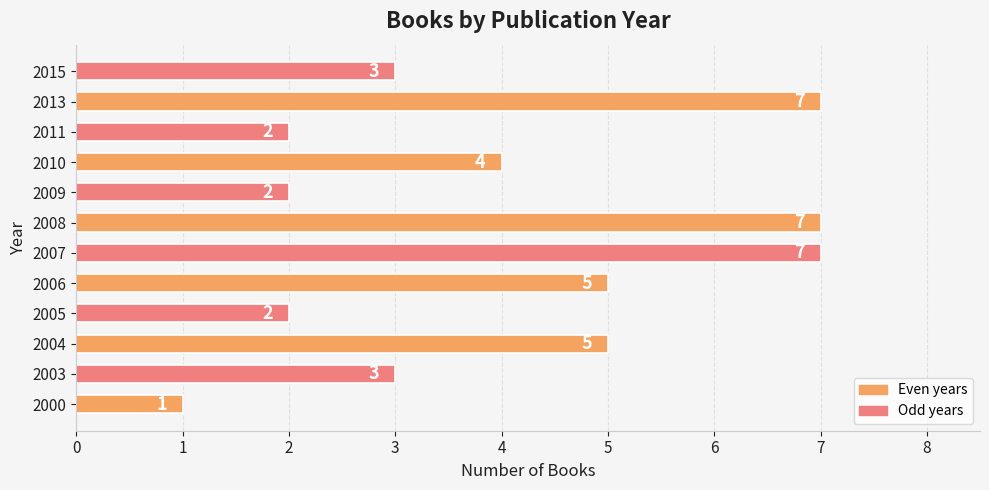

At which label is the value closest to 4?

2010